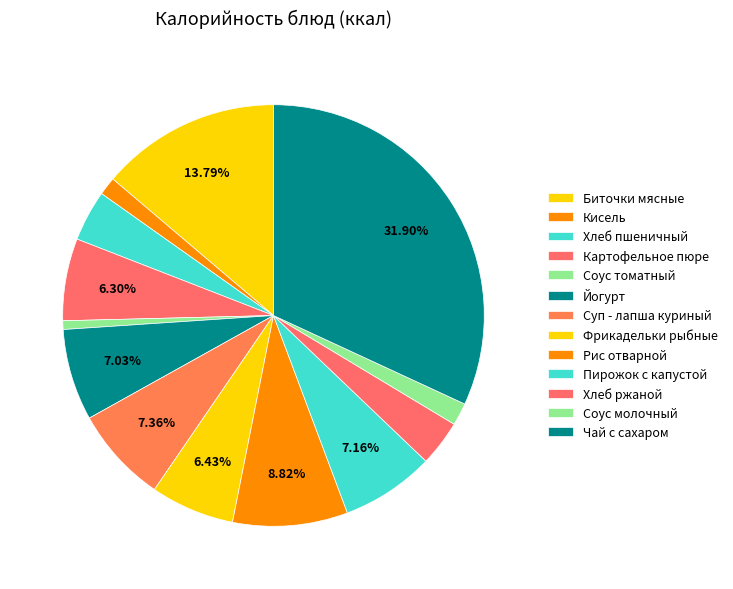

The Фрикадельки рыбные slice represents 1% of the pie. True or false?

False